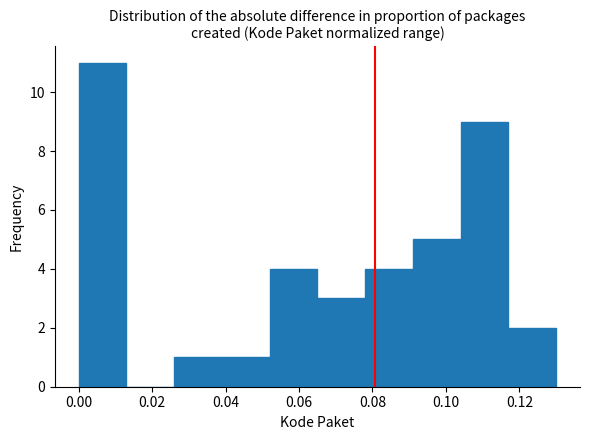

Reading left to right, transcribe this chart: for each bar, give the range it covers on the x-axis and its height. Neither the bar edges nor the heights are printed on the chart, so give them approximately, as read against the axes.

0.000 to 0.013: 11
0.013 to 0.026: 0
0.026 to 0.039: 1
0.039 to 0.052: 1
0.052 to 0.065: 4
0.065 to 0.078: 3
0.078 to 0.091: 4
0.091 to 0.104: 5
0.104 to 0.117: 9
0.117 to 0.130: 2